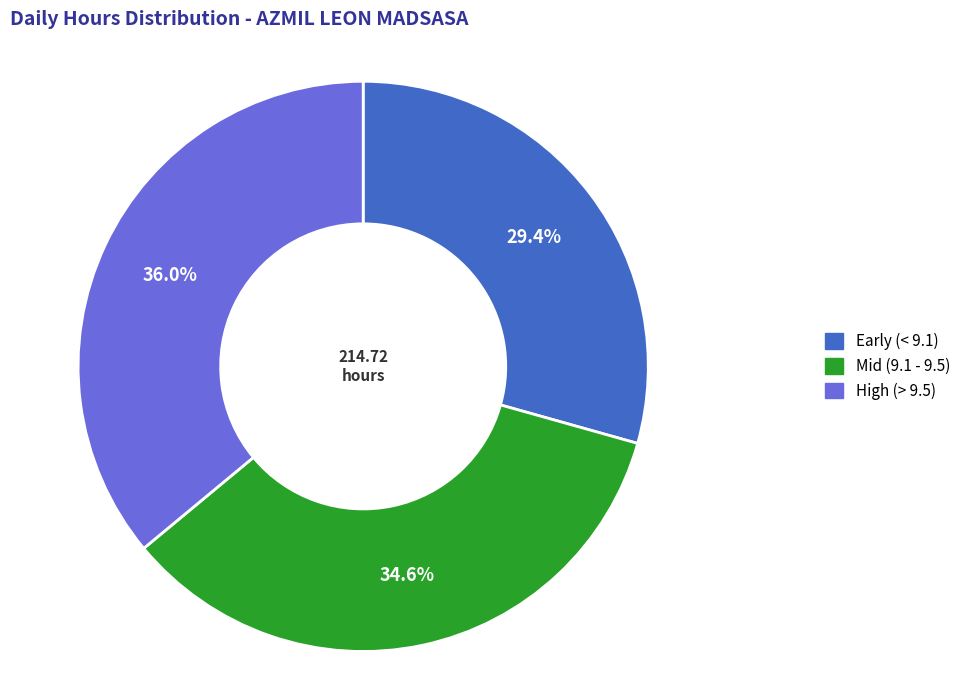

Is there a majority slice in this chart?

No